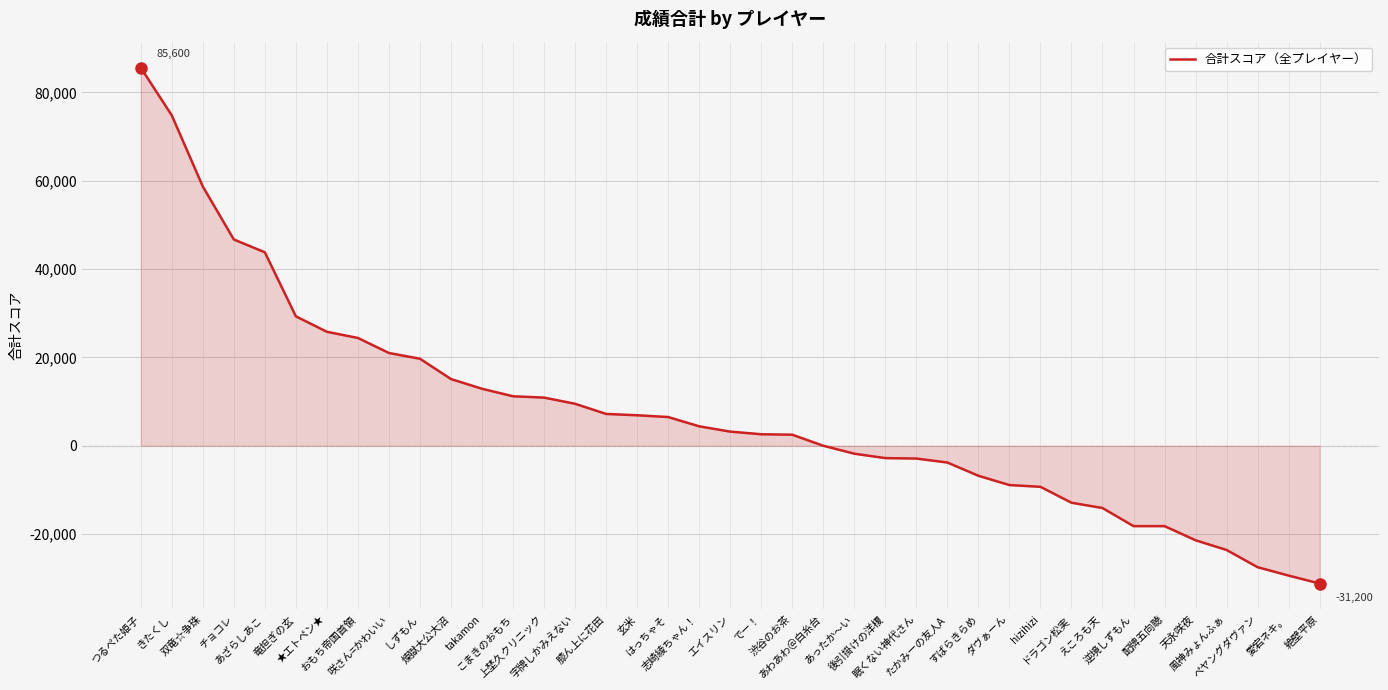

True or false: the data shows -18200 at 配牌五向聴.

True